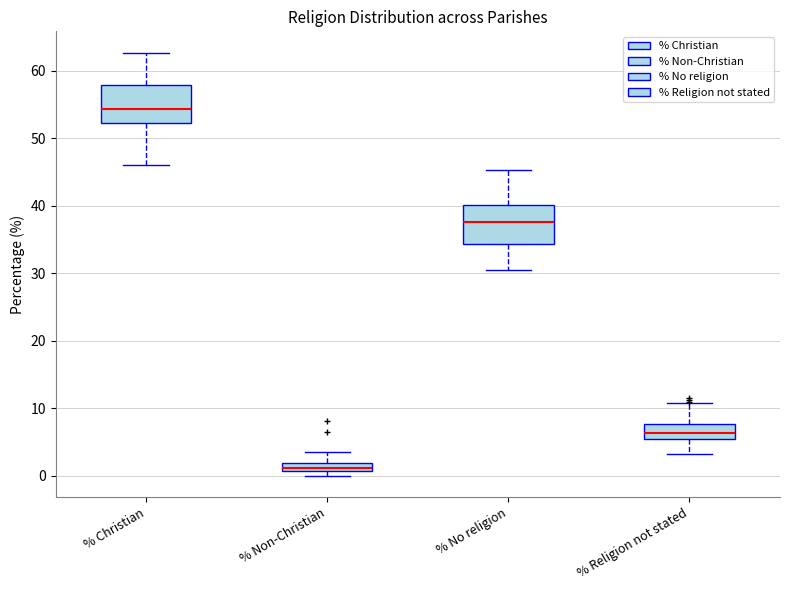

Which box's median line is the lowest?

% Non-Christian